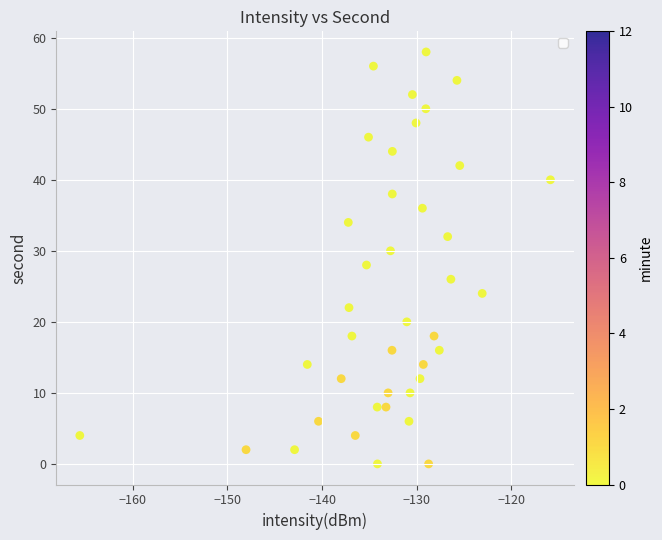

What is the range of Y values (max minus min)?

58